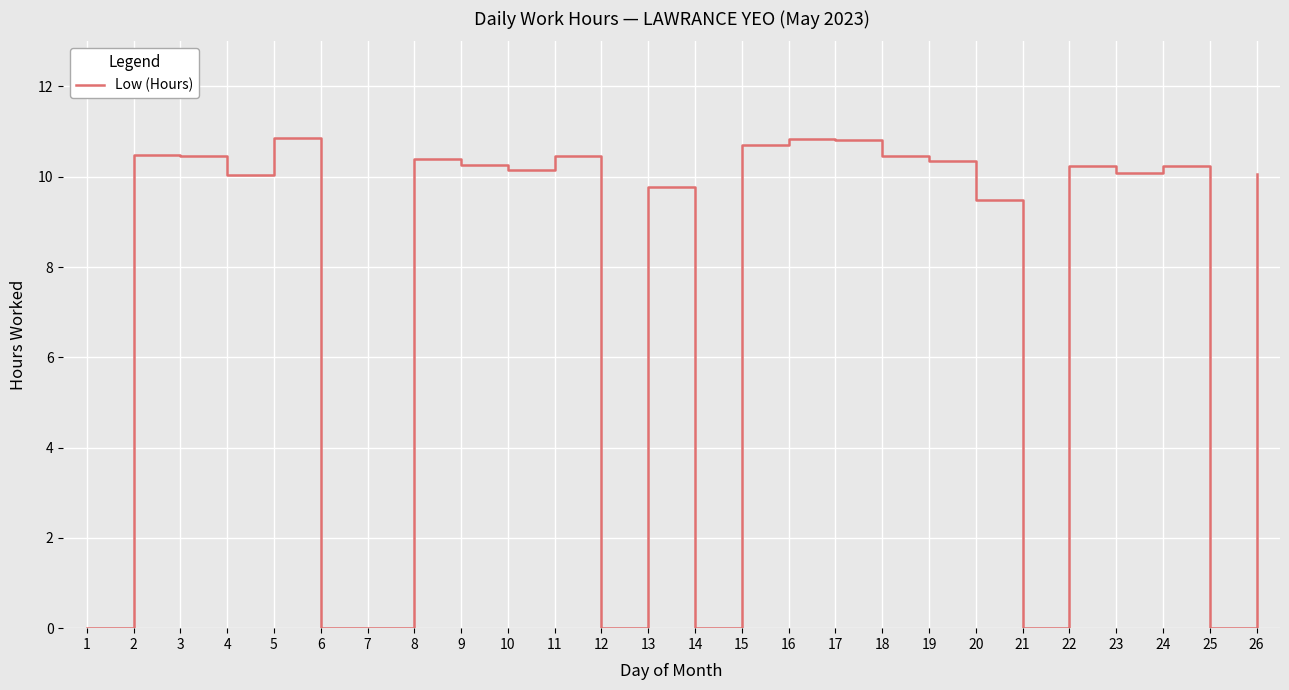

What is the change in value from 15 to 26?

-0.6